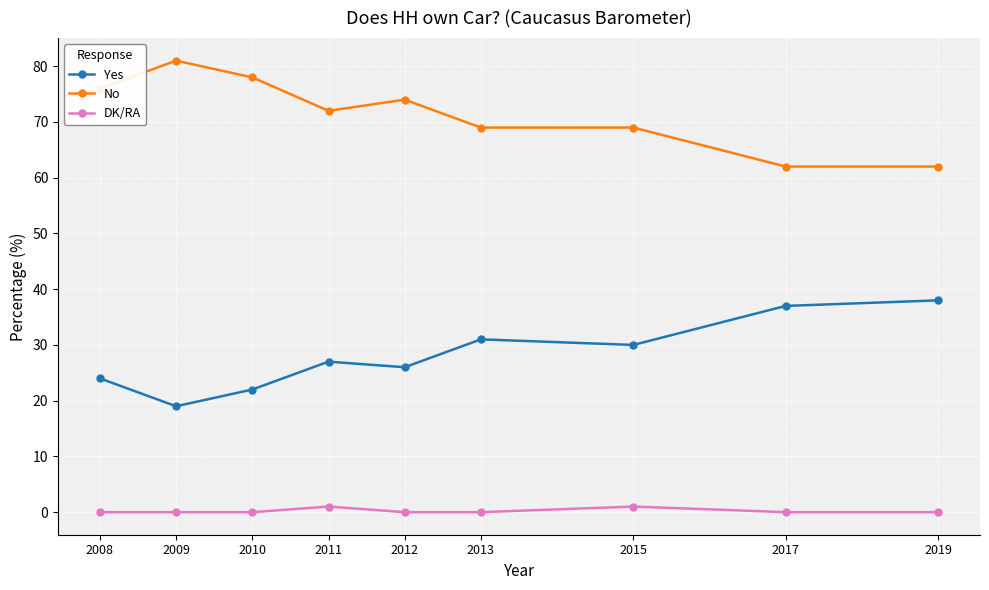

List the series in order of their peak value, highest first.

No, Yes, DK/RA